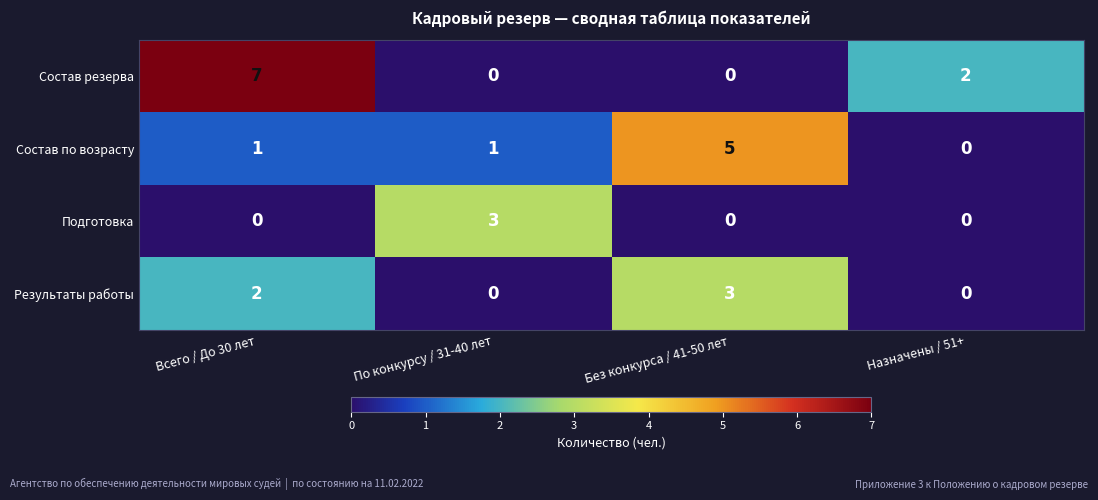

List the series in order of their overall mean, lowest first.

Подготовка, Результаты работы, Состав по возрасту, Состав резерва